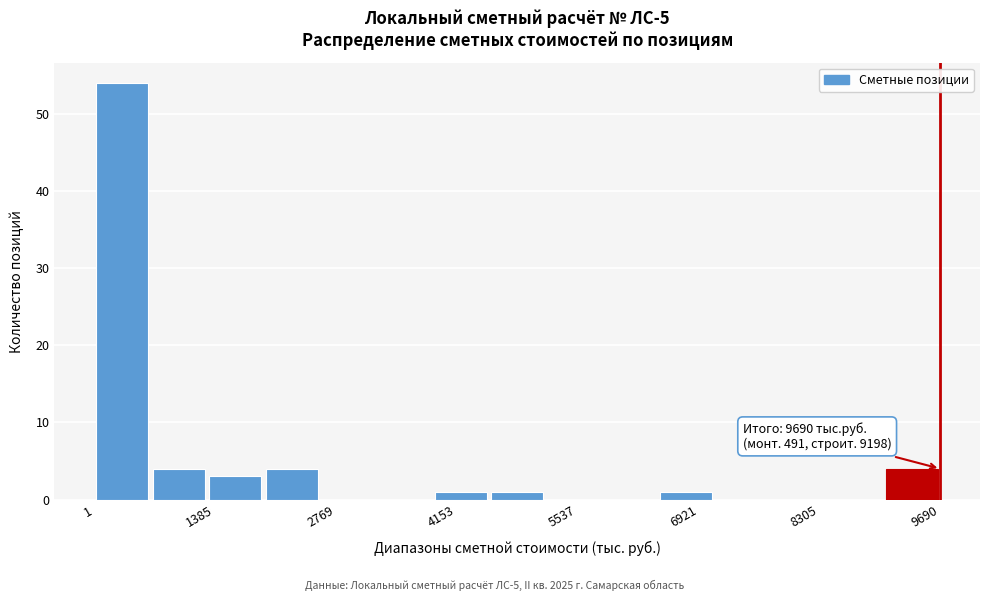

Read against the x-axis, roughly where is the centre of the tallest bar?

400